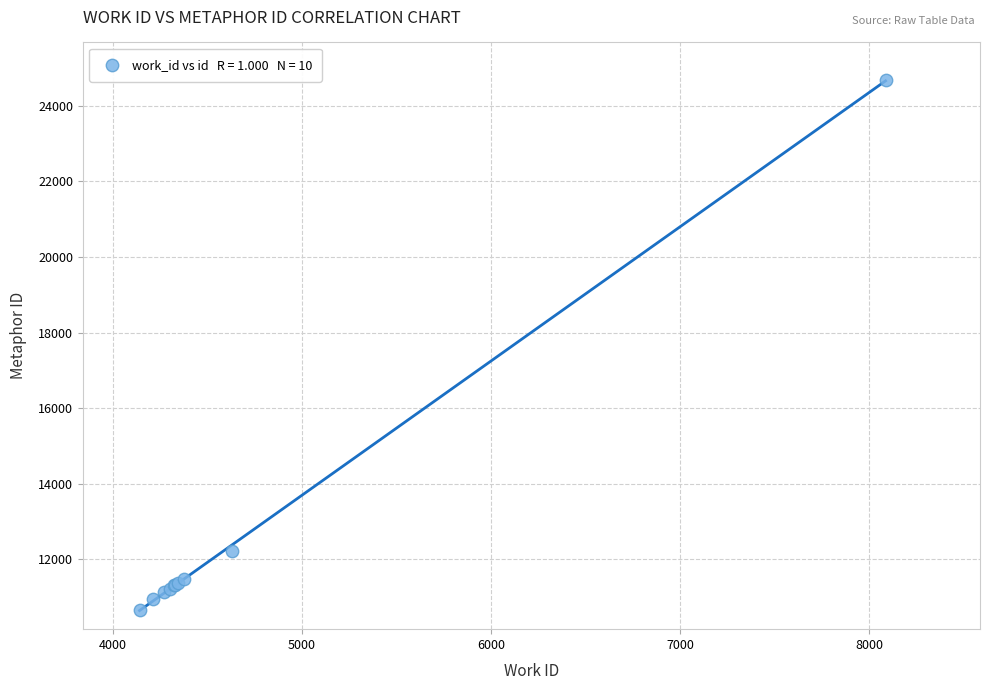

What Y value in the scatter plot is closest to 17664?

12212